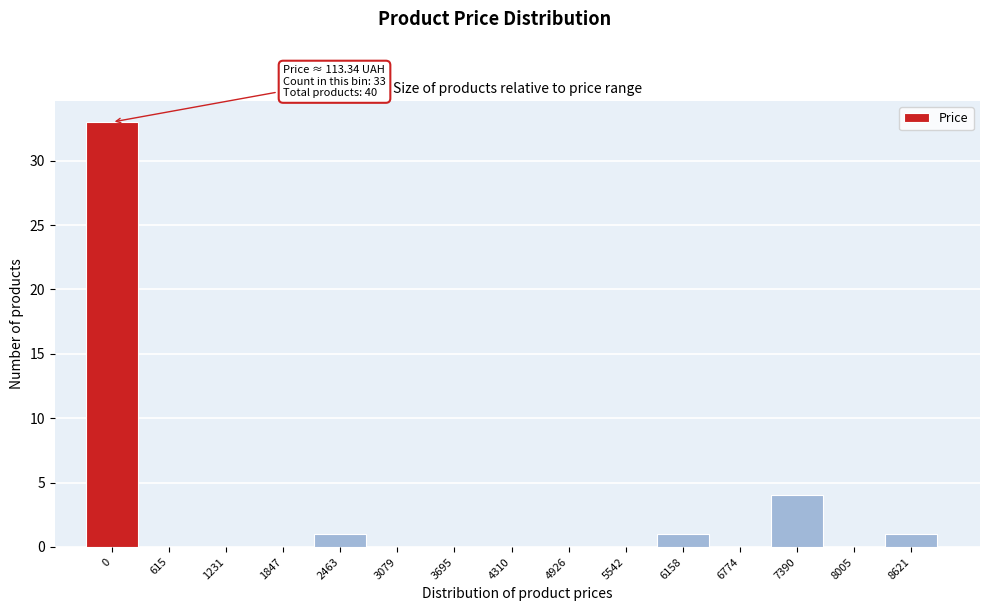

Reading right to left, what are all the values shown in this chart?

8621=1	8005=0	7390=4	6774=0	6158=1	5542=0	4926=0	4310=0	3695=0	3079=0	2463=1	1847=0	1231=0	615=0	0=33